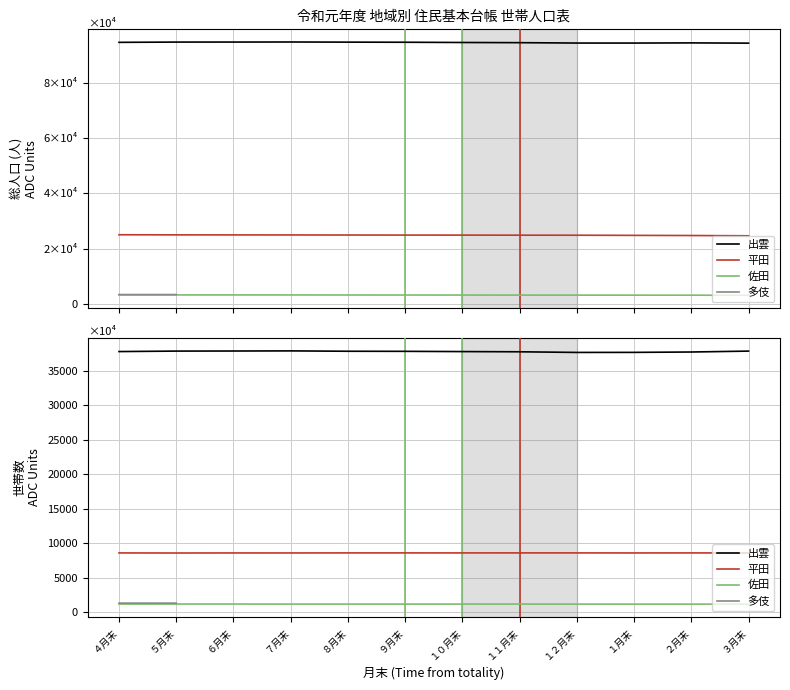

True or false: 佐田 has a value of 1168.0 at １月末.

True